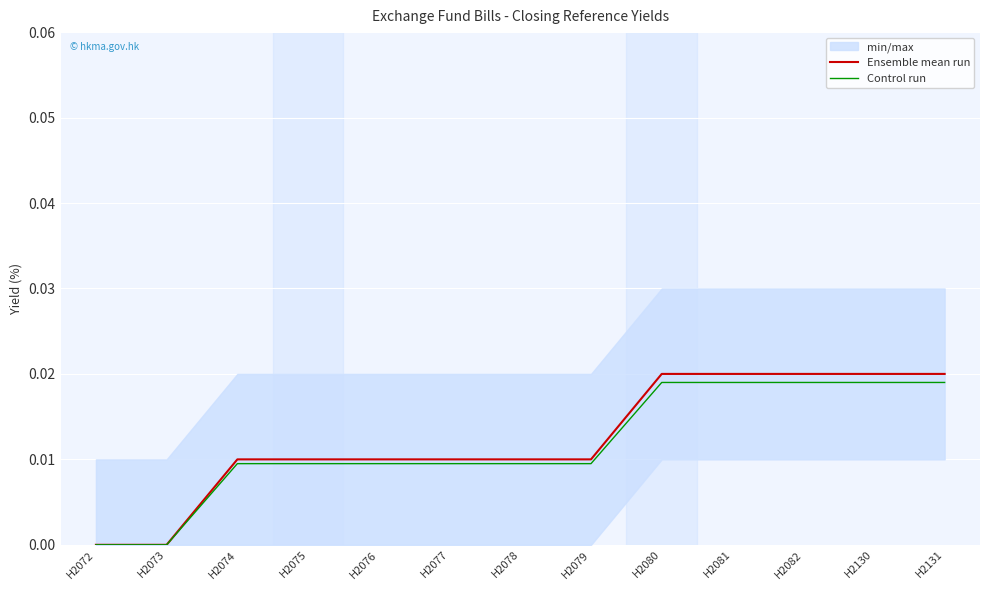

True or false: Ensemble mean run and Control run intersect in this chart.

False